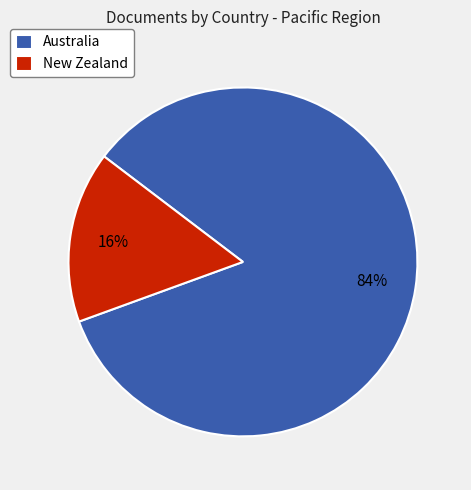

Is it true that Australia is 84% of the pie?

True